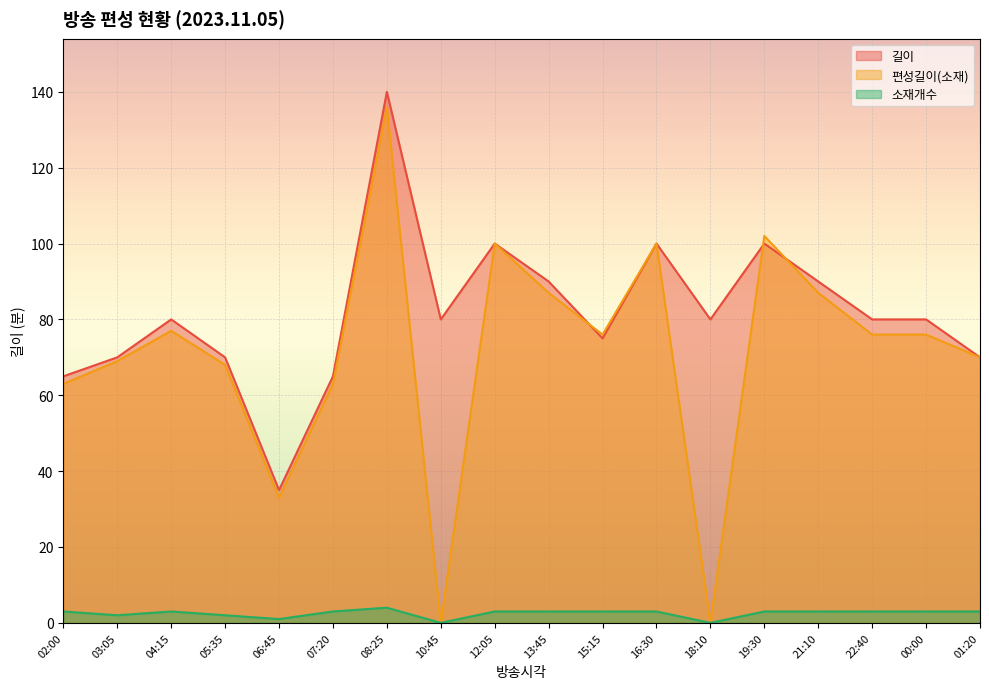

At which category does 길이 reach its first local valley?

06:45